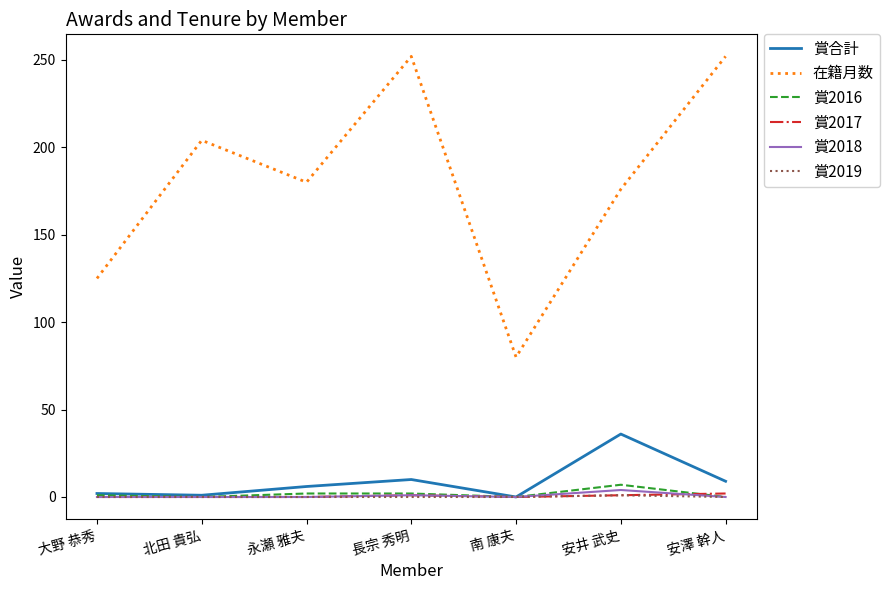

What is the total value across all series at 南 康夫?

80